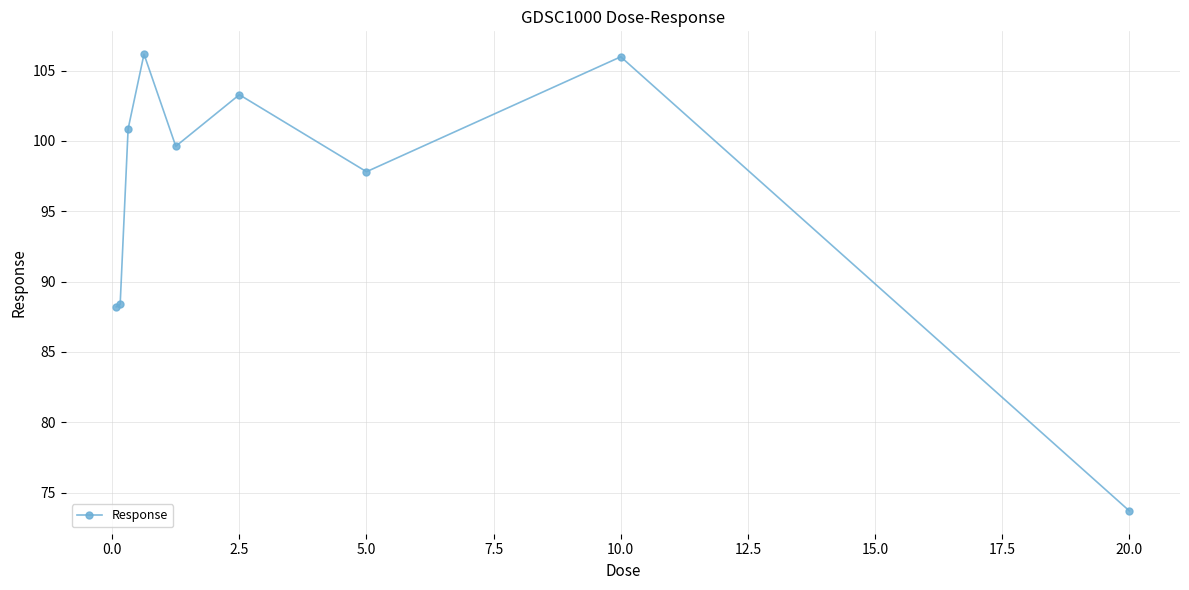

How many points are higher than both their immediate neighbors (excluding endpoints)?

3